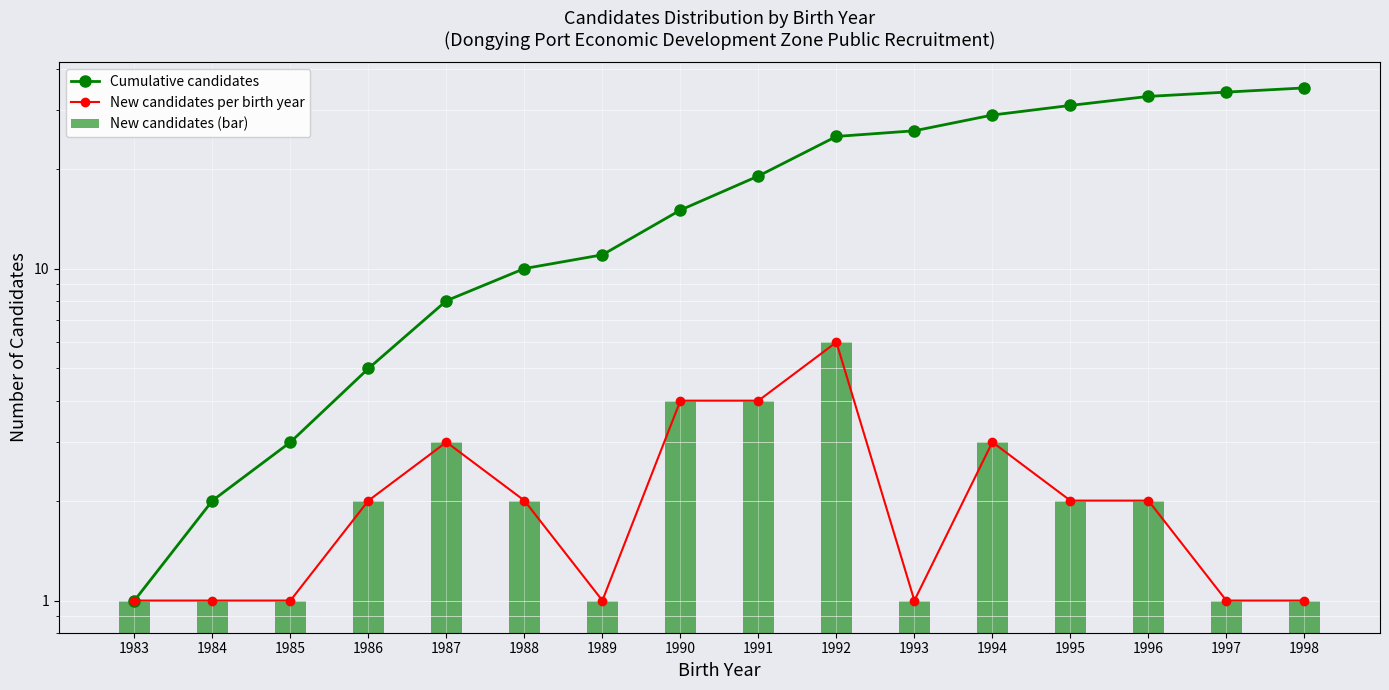

What is the minimum value shown in the chart?

1